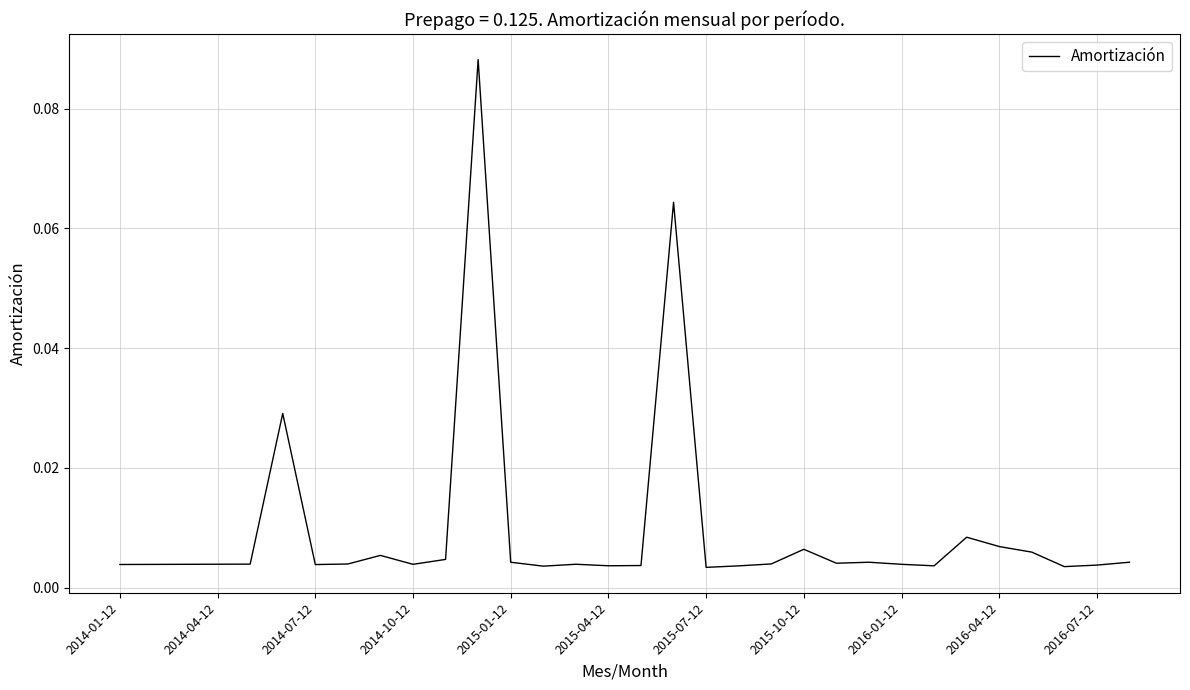

How many series are shown in this chart?

1